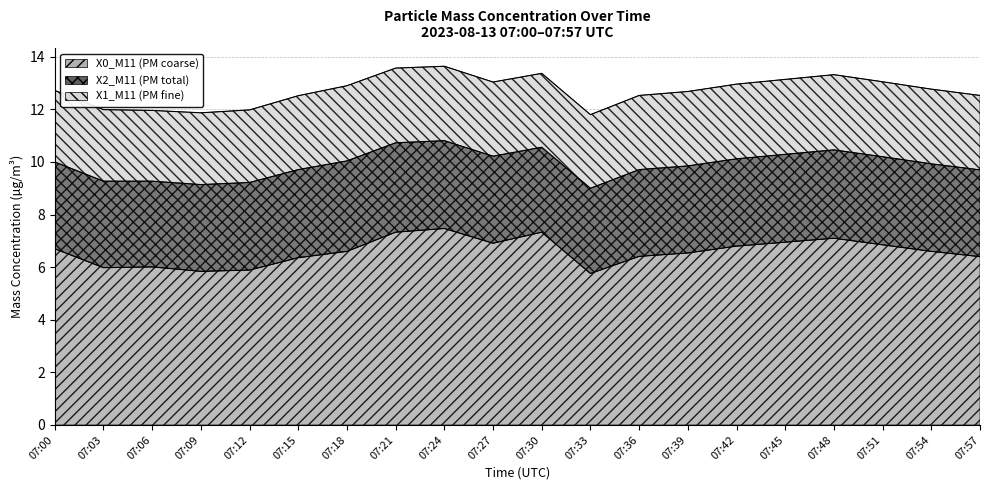

What is the difference between the second highest and second lowest values in the X0_M11 (PM coarse) series?

1.5